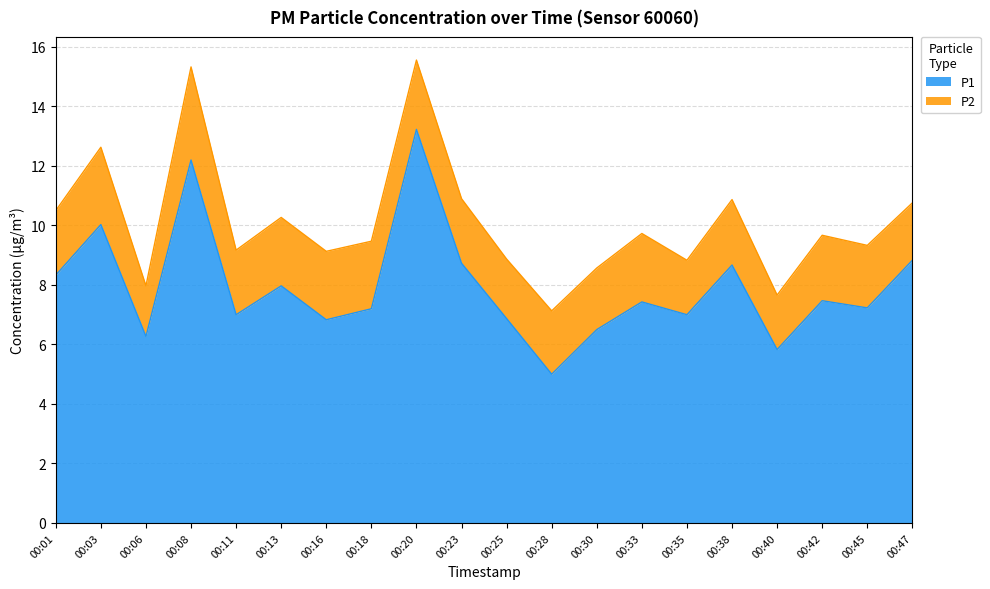

How many lines are shown in the chart?

2